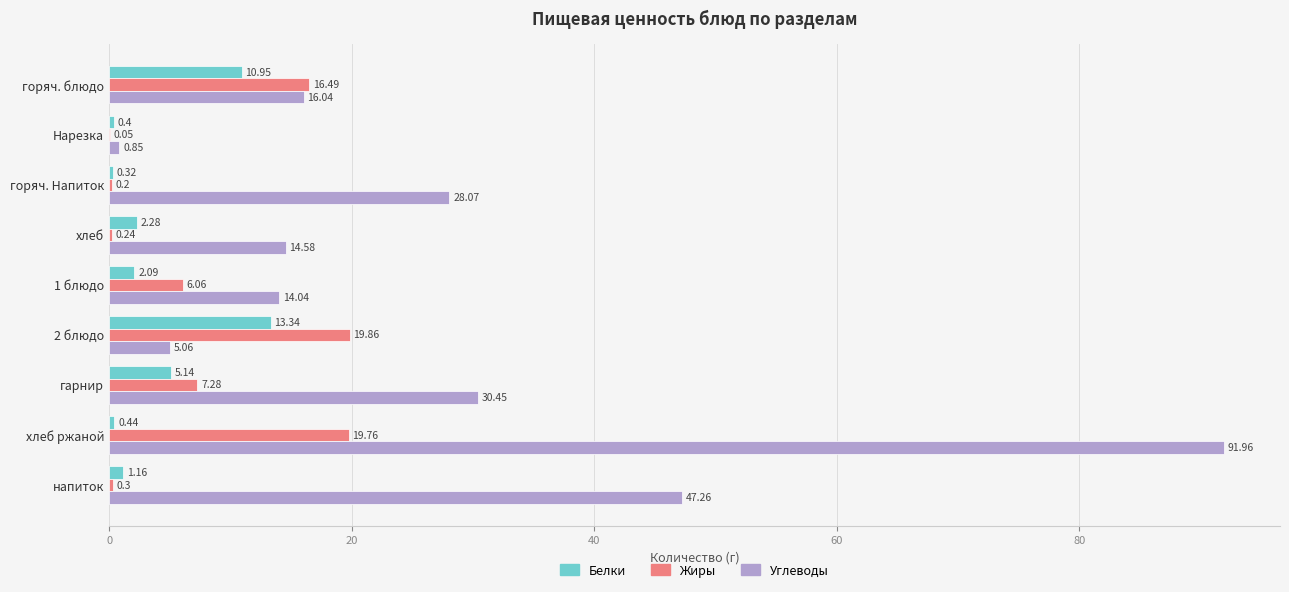

At which label is Жиры closest to 9?

гарнир